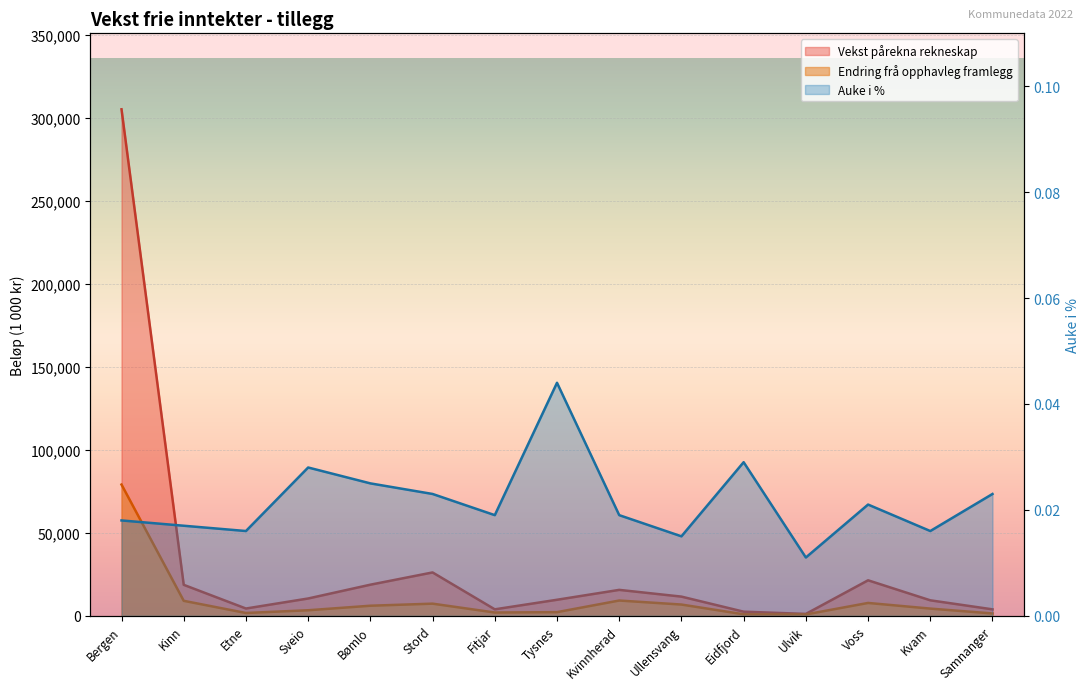

How many data points in Vekst pårekna rekneskap are less than 10395?

7